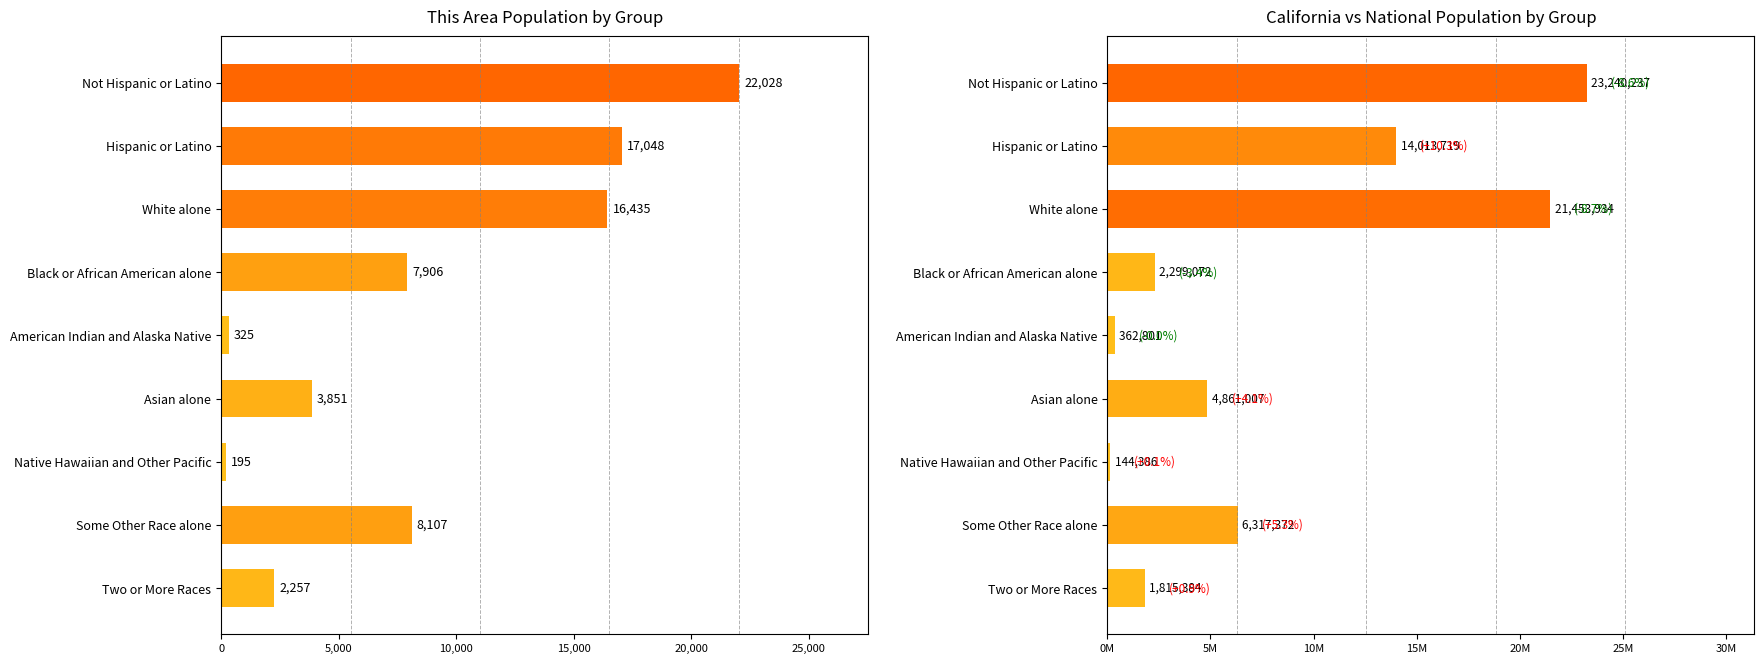

How many distinct data groups are displayed?

2